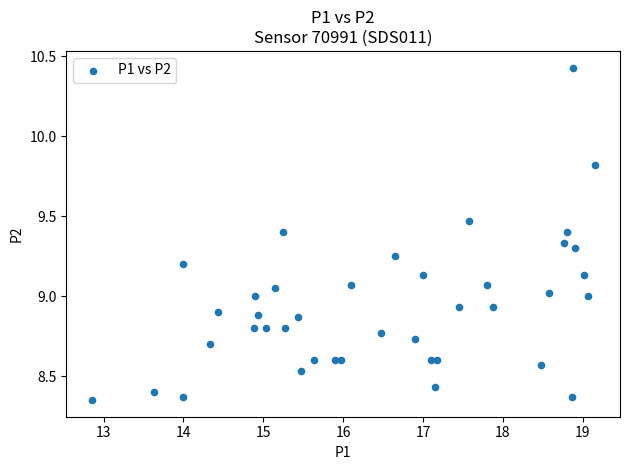

What is the range of X values (max minus min)?

6.3